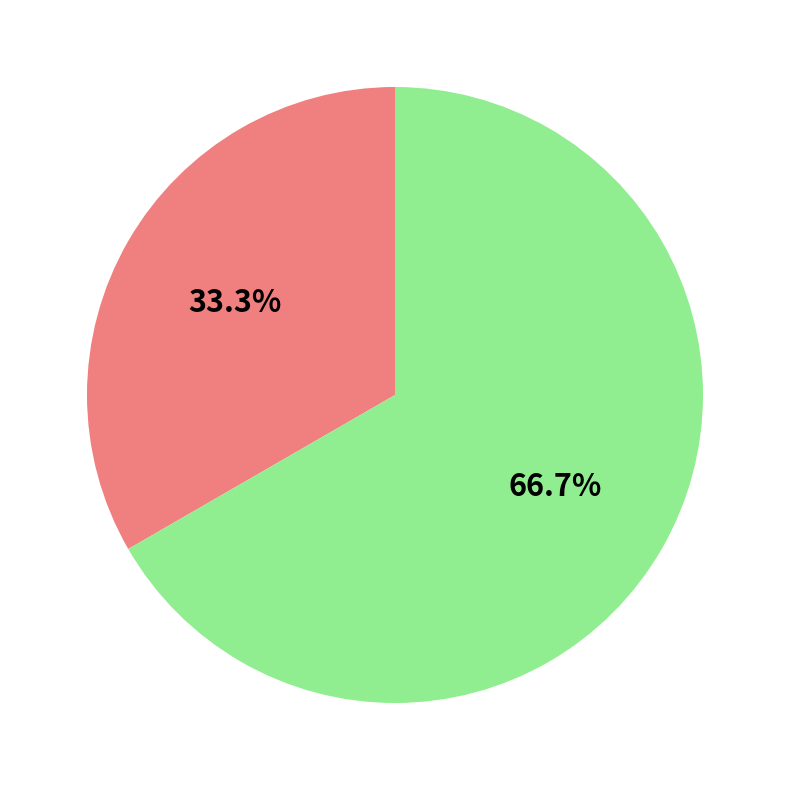

Does any single category account for the majority?

Yes